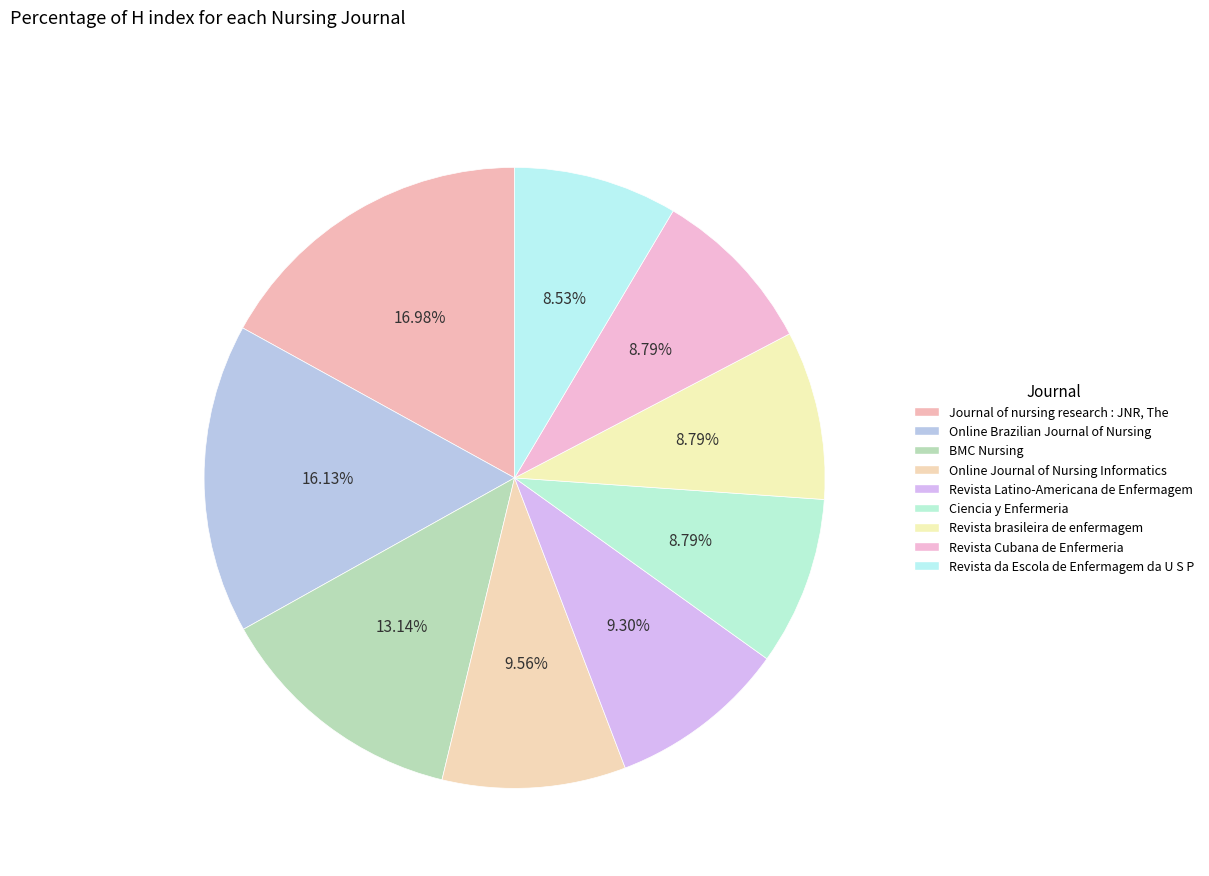

How many slices are in this pie chart?

9